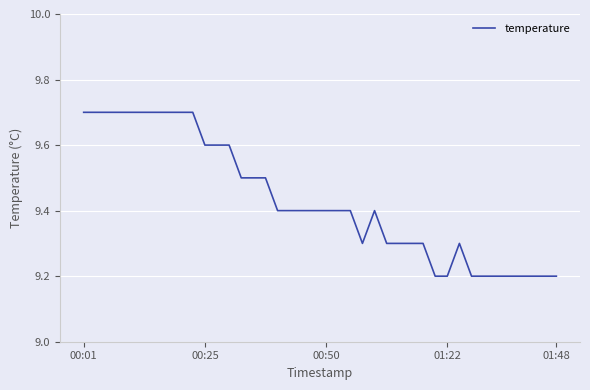

What is the difference between the maximum and minimum values?

0.5